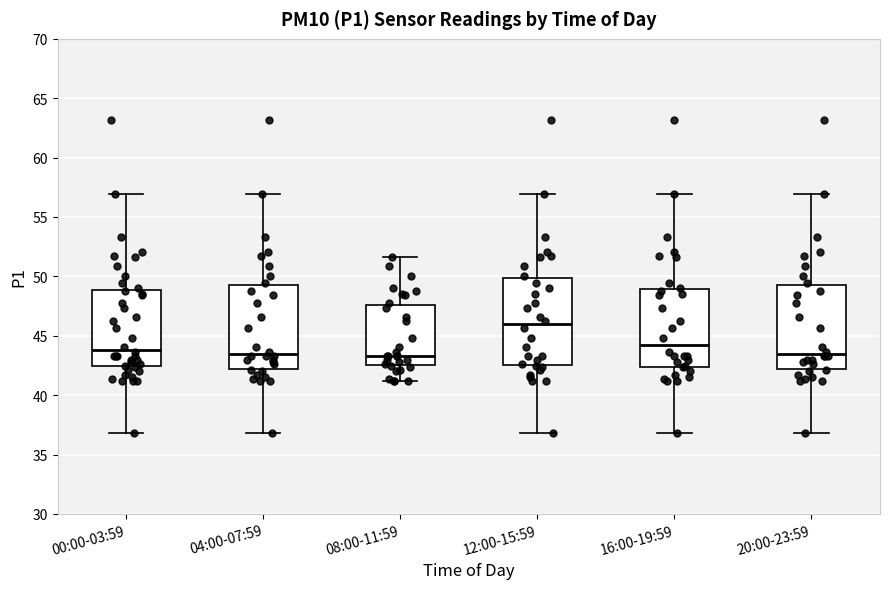

Reading left to right, read every box against the y-axis: the position of its median line, the range the box covers, and the ends of its whiskers. The values are not printed on the chart, so give them approximately, as read against the axis.

00:00-03:59: median 44.0, box 42.5 to 49.0, whiskers 37.0 to 57.0
04:00-07:59: median 43.5, box 42.0 to 49.5, whiskers 37.0 to 57.0
08:00-11:59: median 43.5, box 42.5 to 47.5, whiskers 41.0 to 51.5
12:00-15:59: median 46.0, box 42.5 to 50.0, whiskers 37.0 to 57.0
16:00-19:59: median 44.0, box 42.5 to 49.0, whiskers 37.0 to 57.0
20:00-23:59: median 43.5, box 42.0 to 49.5, whiskers 37.0 to 57.0